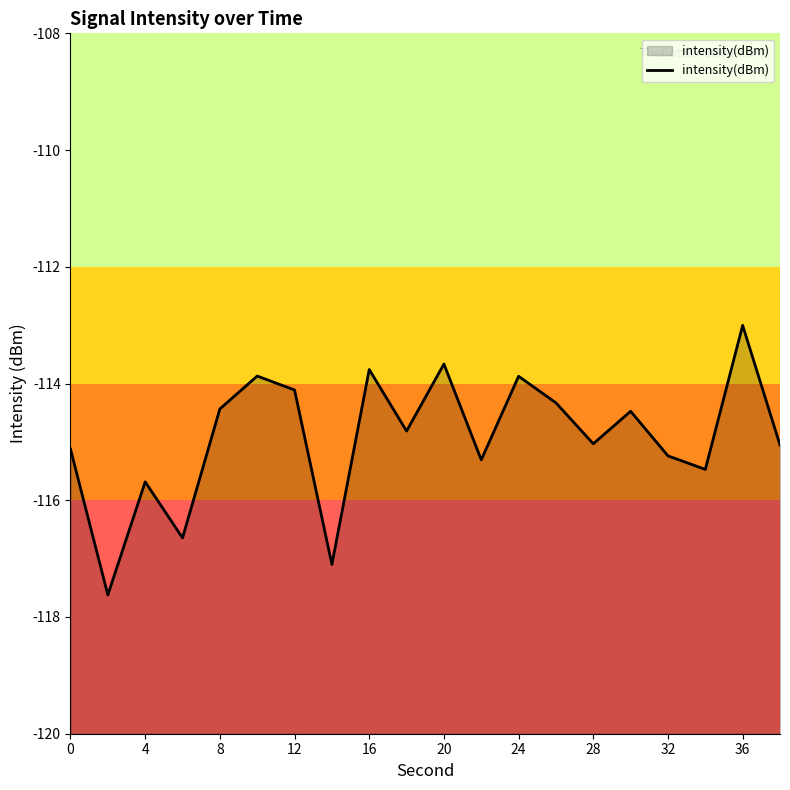

At which category does the data reach its first local peak?

4